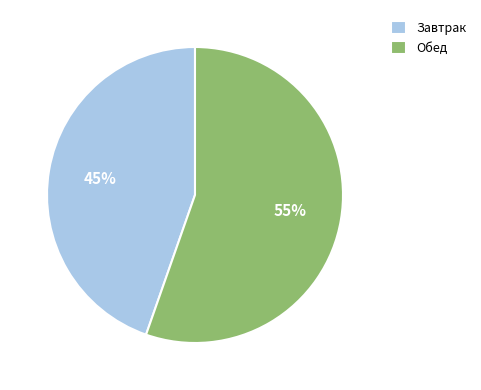

To the nearest percent, what is the combined percentage of Обед and Завтрак?

100%